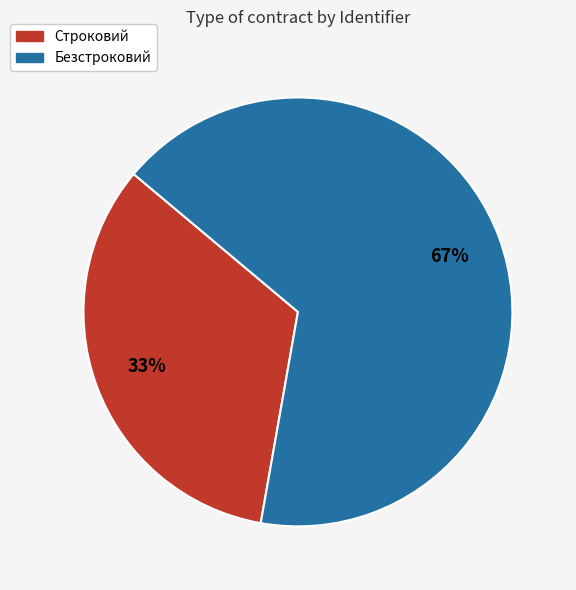

To the nearest percent, what is the average slice percentage?

50%